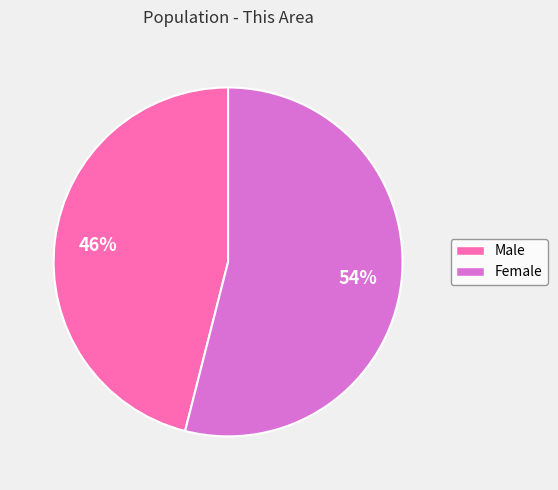

Is the sum of Male and Female greater than half?

Yes